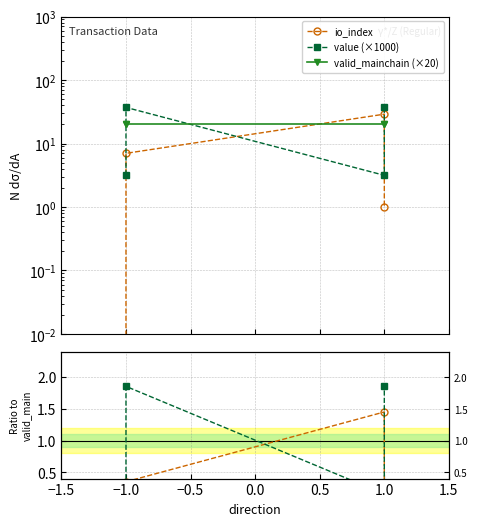

What value does the valid_mainchain (×20) series have at −1.0?

20.0